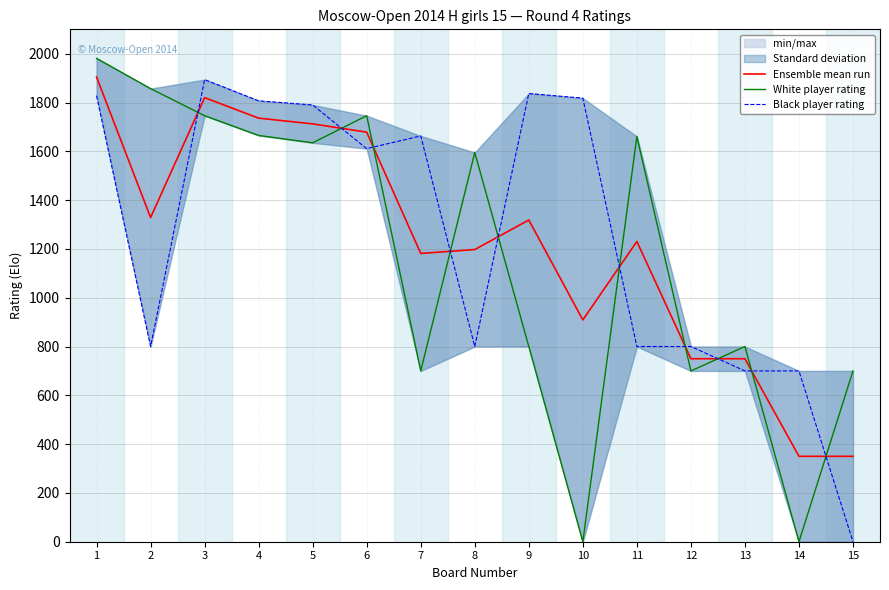

The value of Black player rating at 9 is 1837.0. True or false?

True